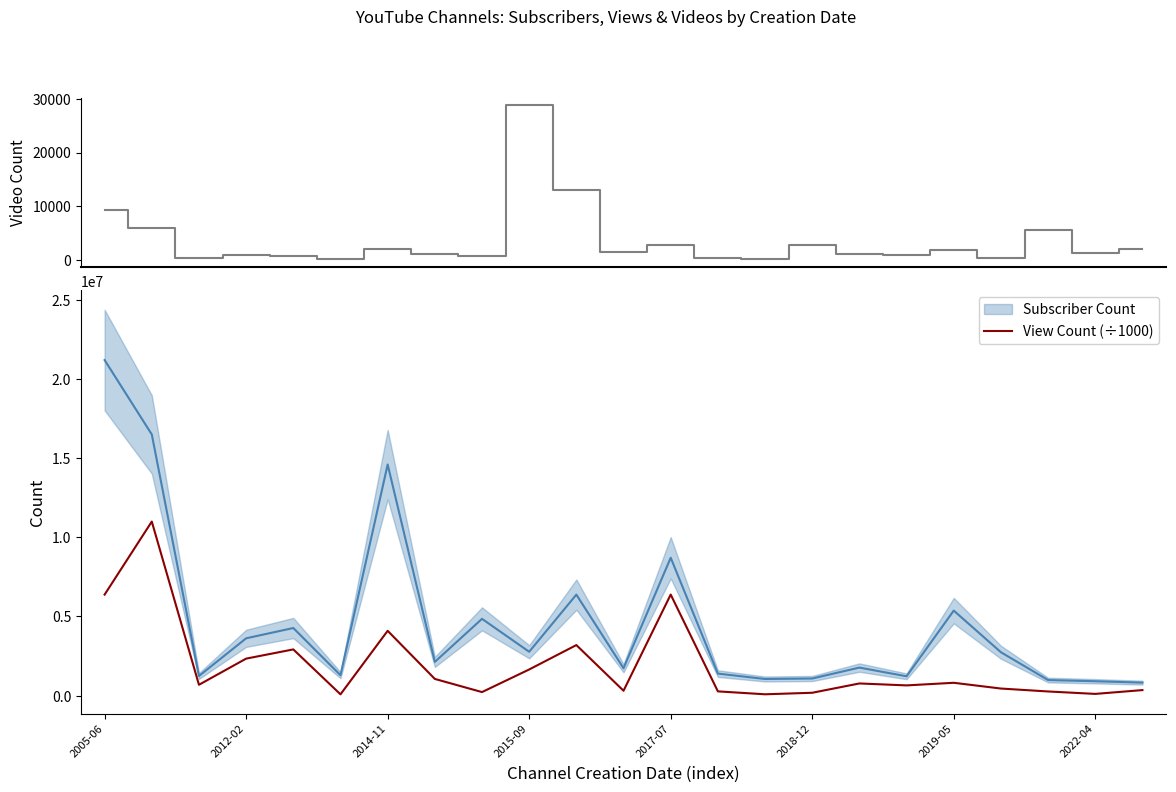

What is the maximum value for View Count (÷1000)?

10996306.8